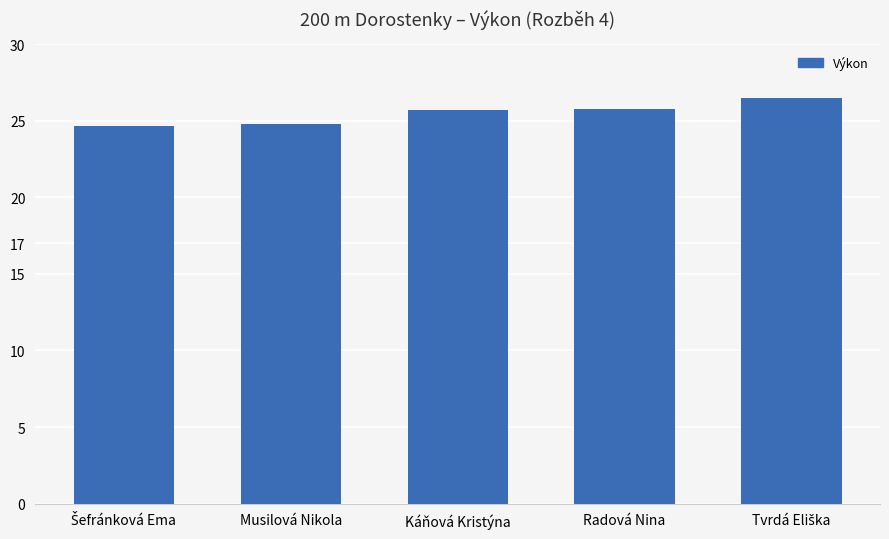

What is the change in value from Musilová Nikola to Radová Nina?

+1.0